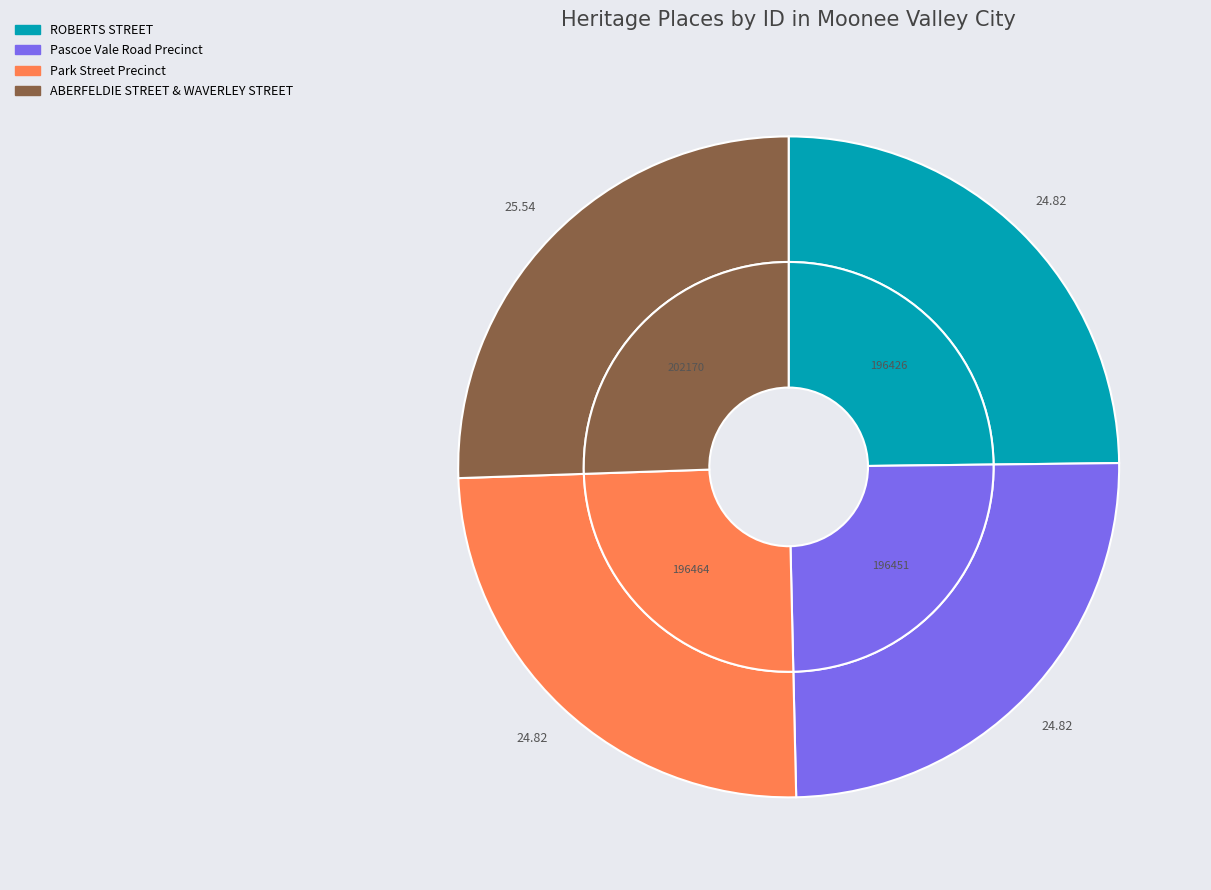

To the nearest percent, what is the average slice percentage?

25%